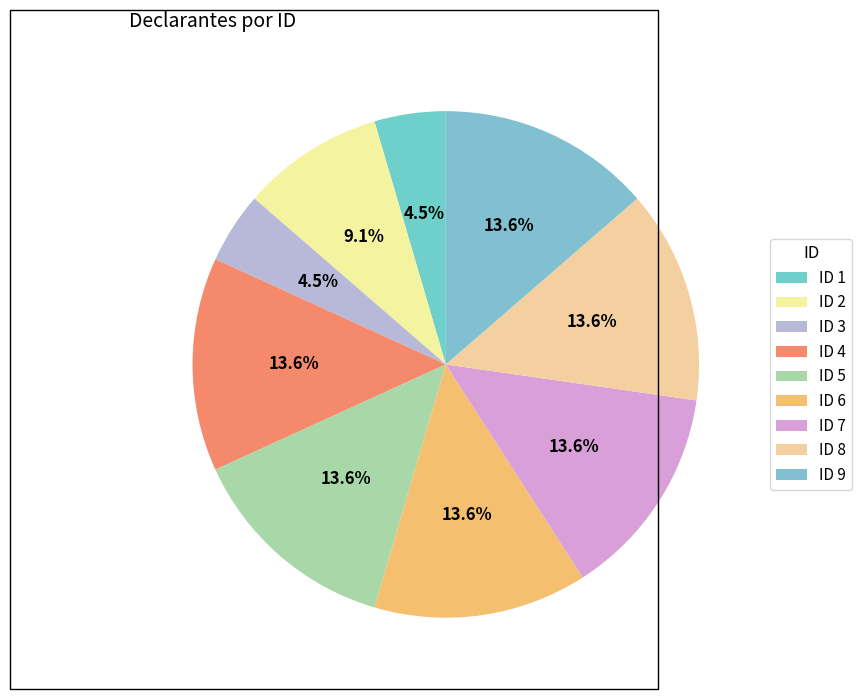

Count the number of slices in the pie.

9